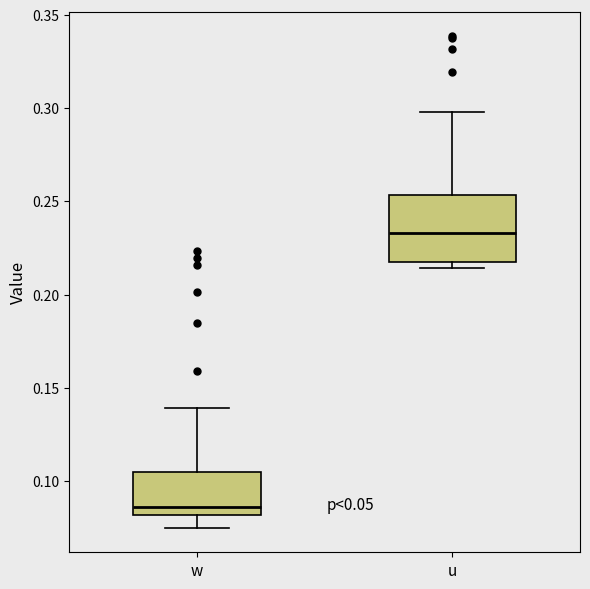

Reading left to right, read every box against the y-axis: the position of its median line, the range the box covers, and the ends of its whiskers. The values are not printed on the chart, so give them approximately, as read against the axis.

w: median 0.085, box 0.080 to 0.105, whiskers 0.075 to 0.140
u: median 0.235, box 0.215 to 0.255, whiskers 0.215 (just below the box's lower edge) to 0.300